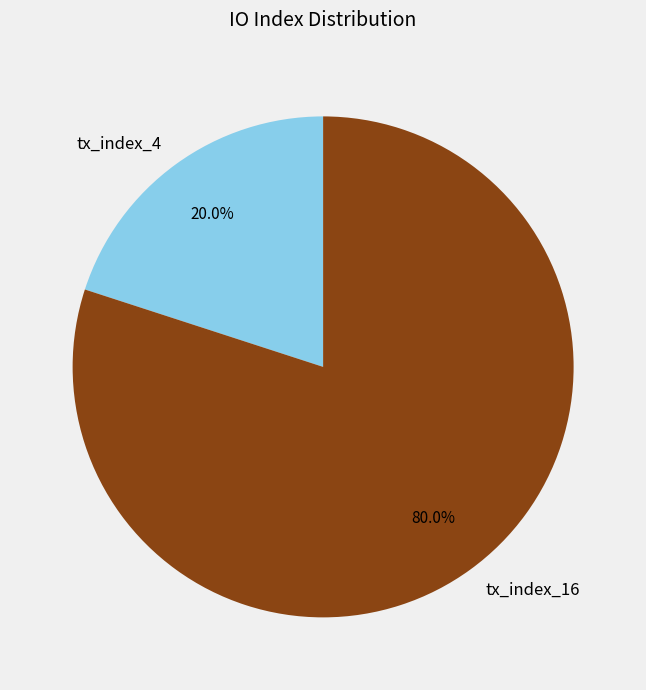

To the nearest percent, what percentage of the pie is tx_index_16?

80%